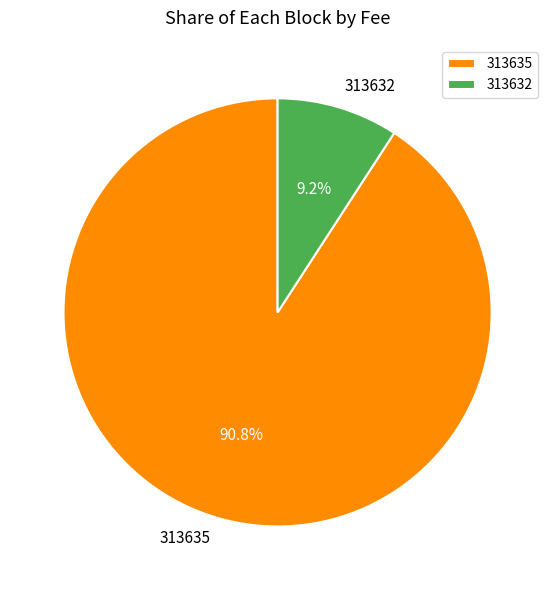

How many segments does this pie chart have?

2